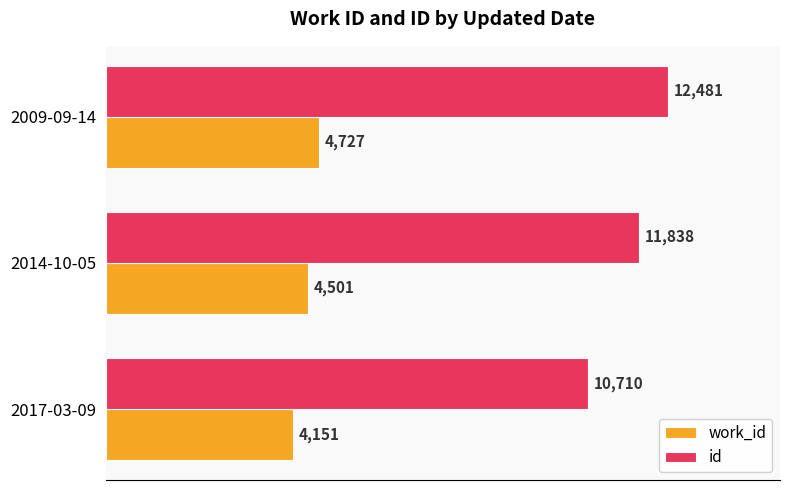

What is the difference between the maximum and second lowest values in the id series?

643